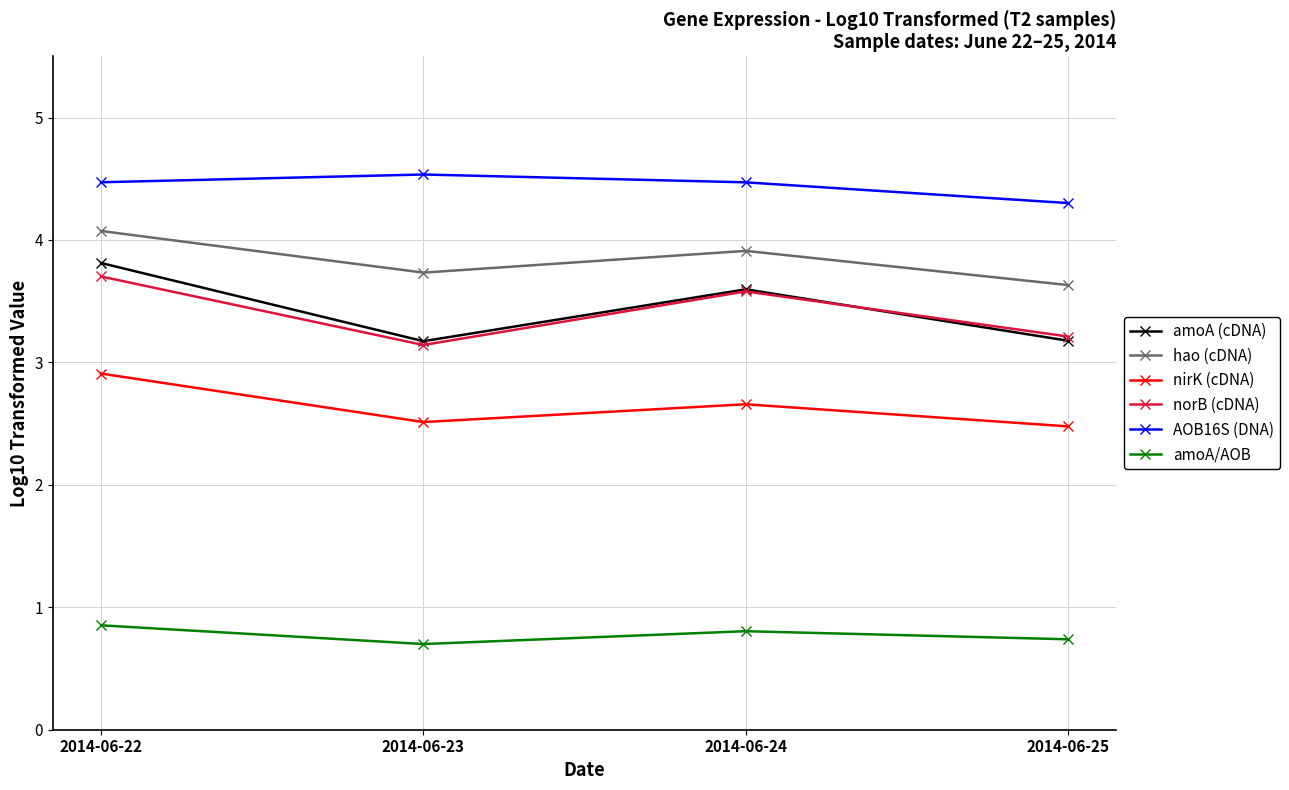

Is this an area chart (filled region under the line)?

No